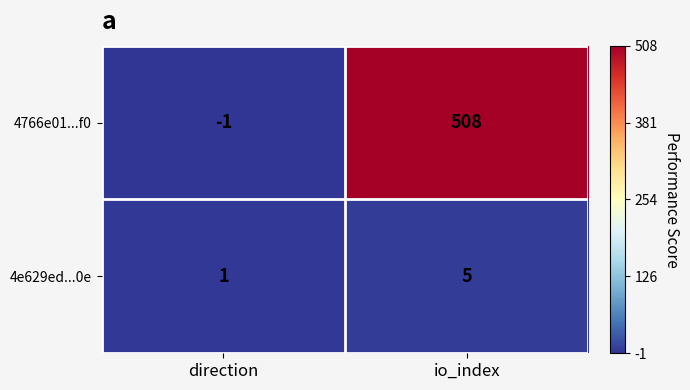

What is the approximate value of 4e629ed...0e at io_index?

5